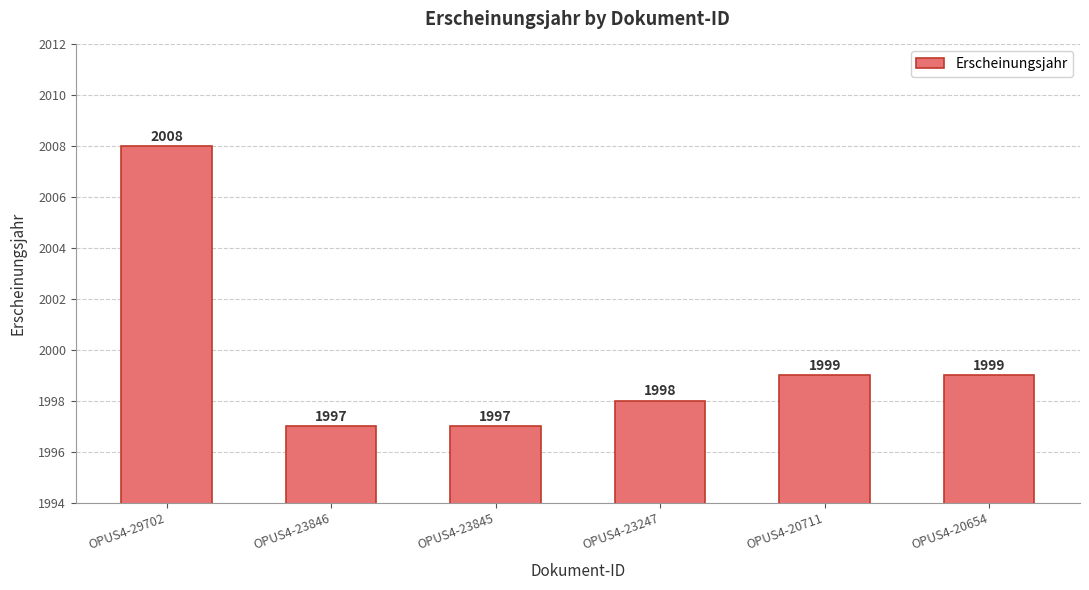

Which label corresponds to the largest value in the chart?

OPUS4-29702